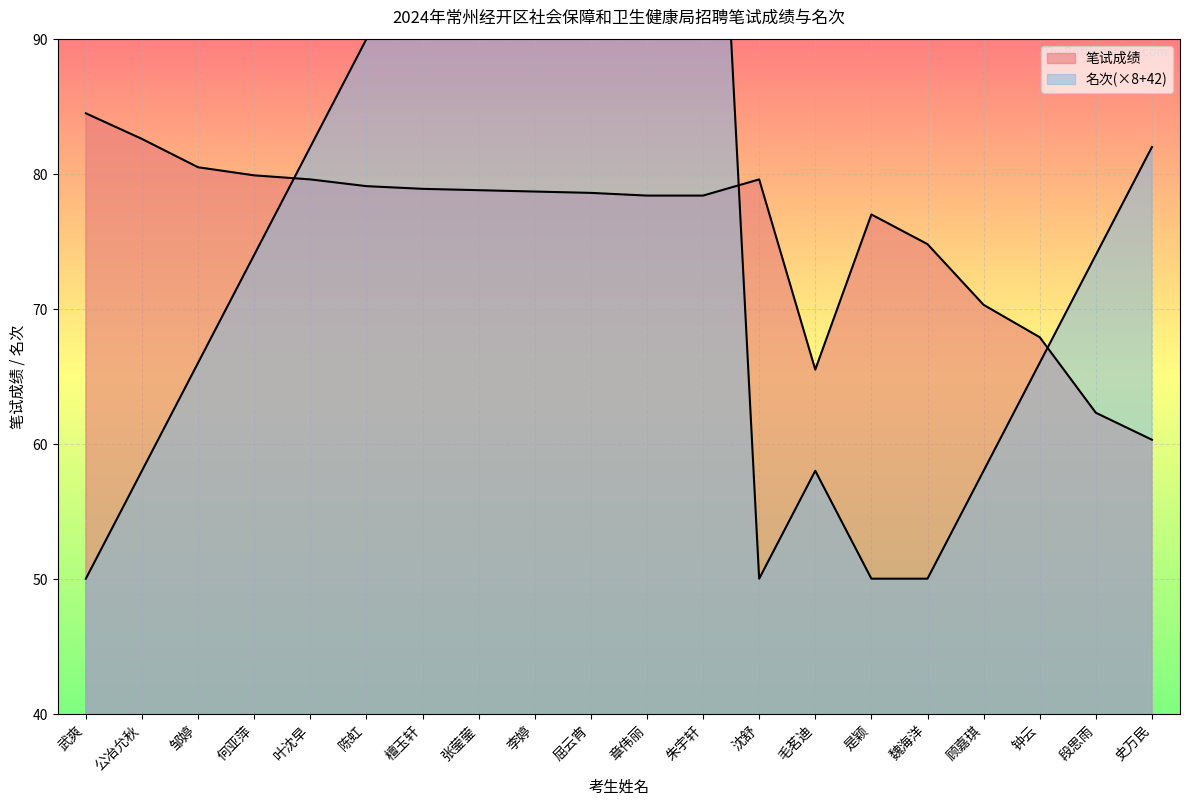

The 名次 series shows 103.6 at 段思雨. True or false?

False